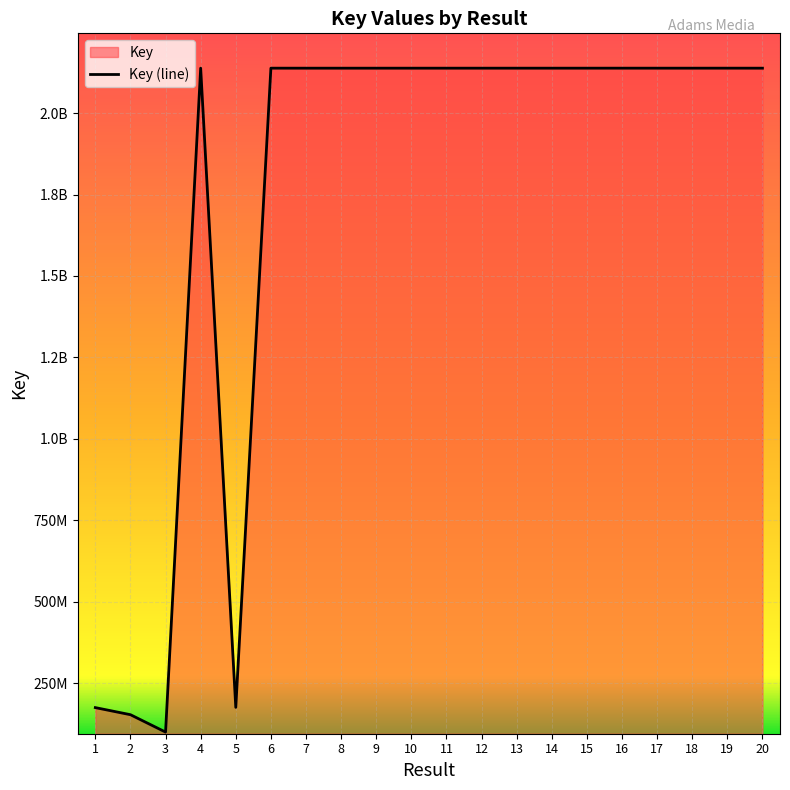

What is the sum of all values?

34808980976